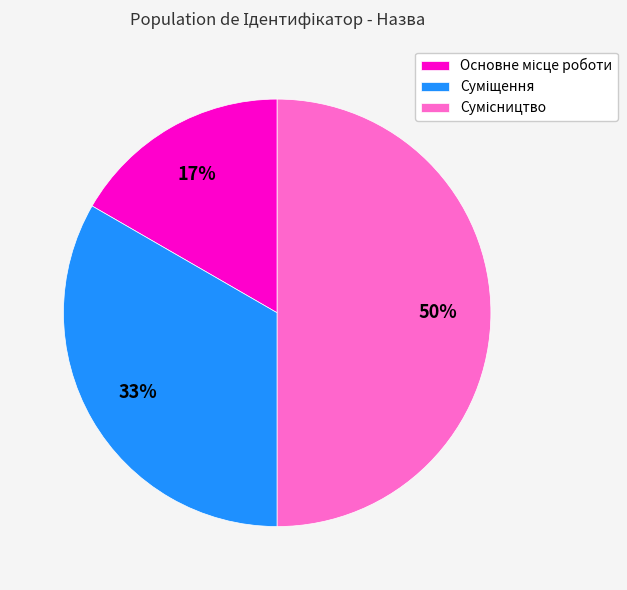

How many segments does this pie chart have?

3